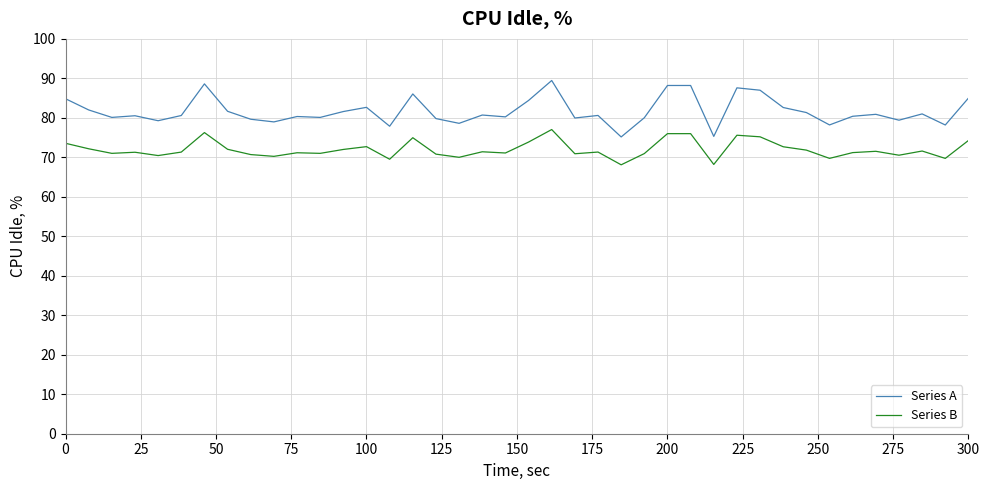

Which series has the largest total across all categories?

Series A